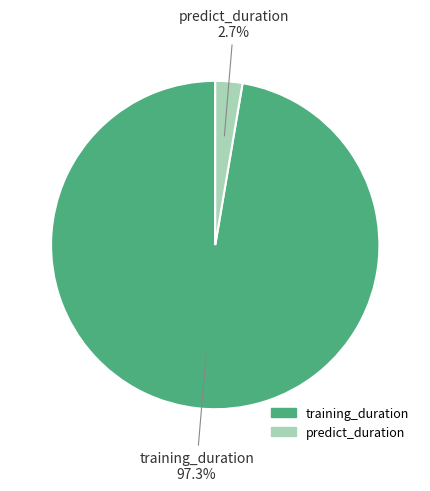

What percentage do predict_duration and training_duration together represent?

100.0%